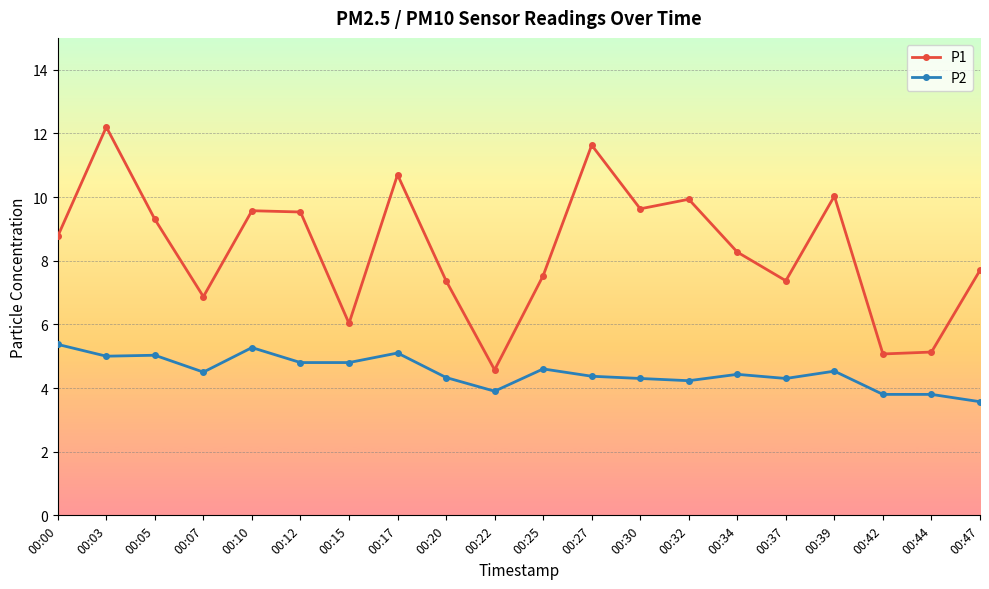

What is the spread (max minus min) of values at 00:12?

4.7